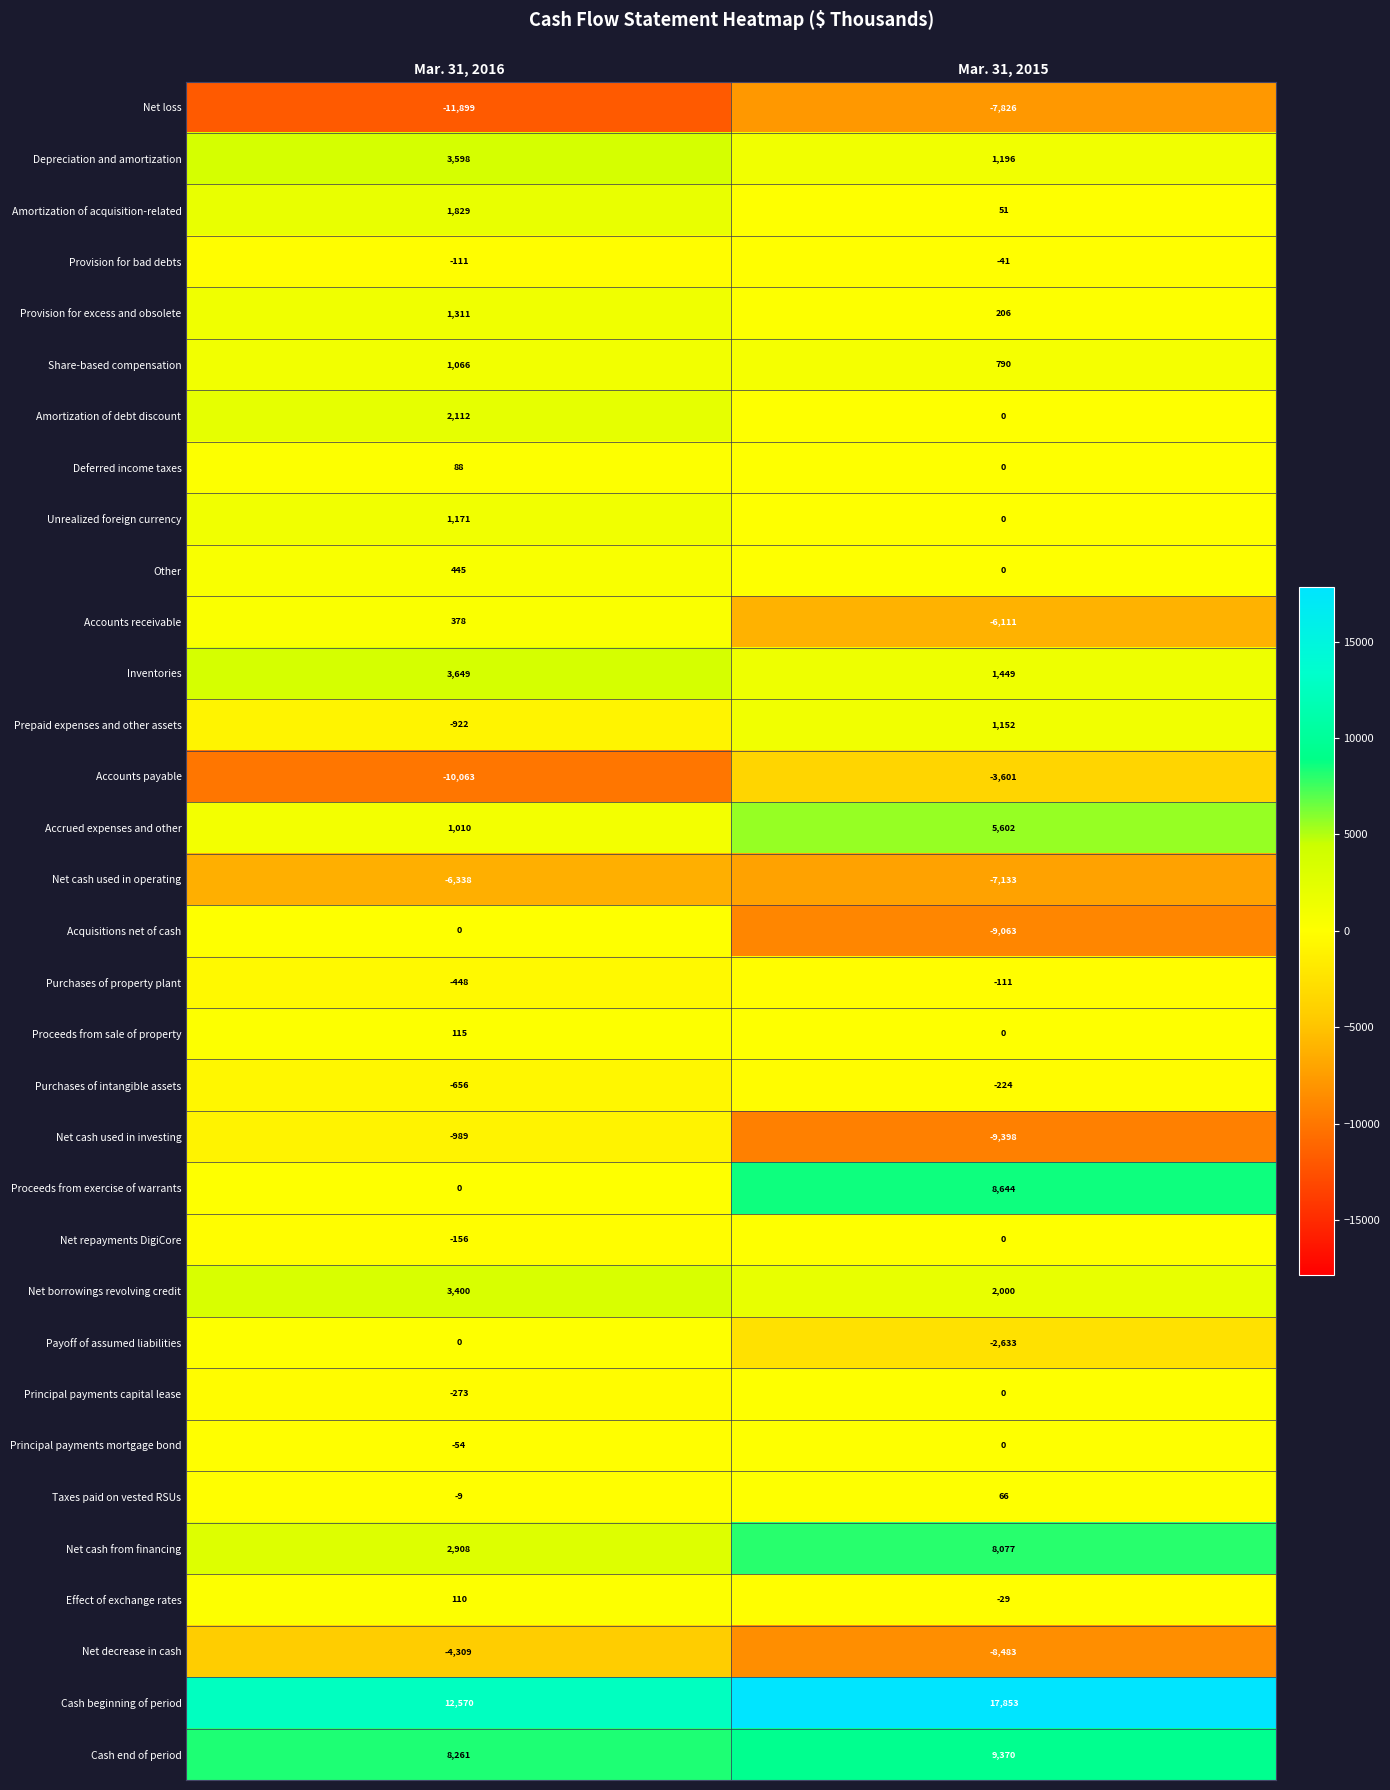

What is the minimum value shown in the chart?

-11899